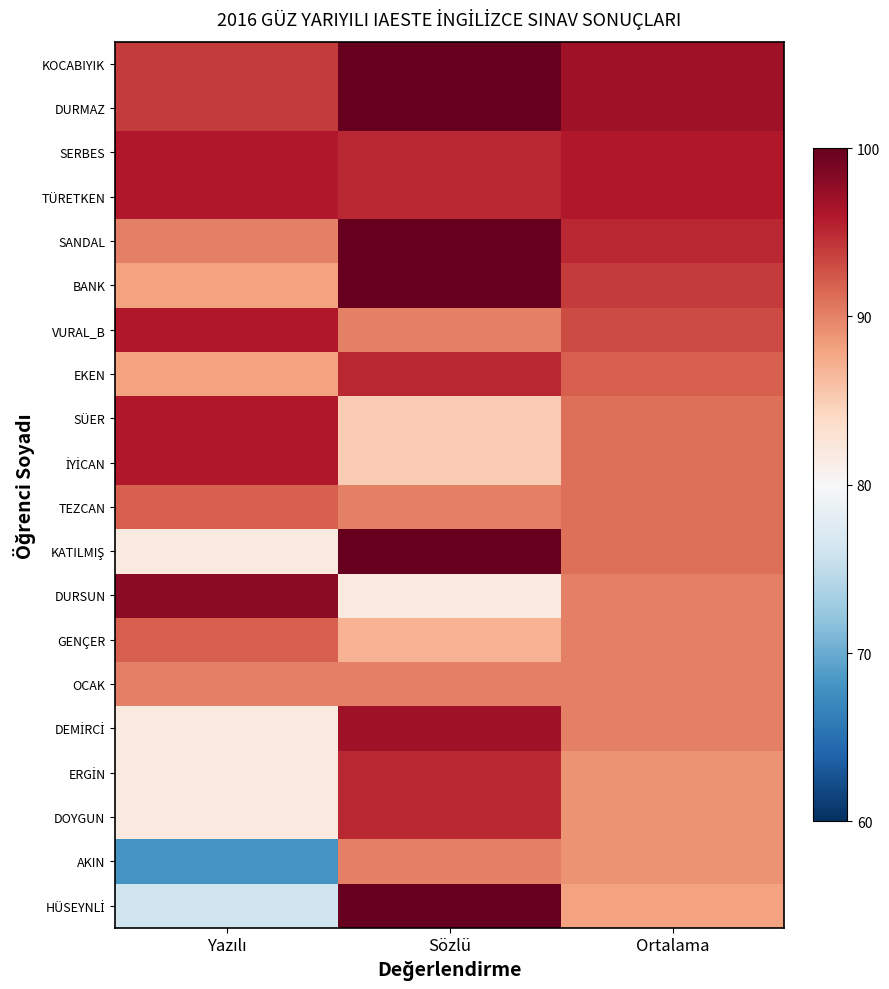

What is the total value across all series at Ortalama?

1839